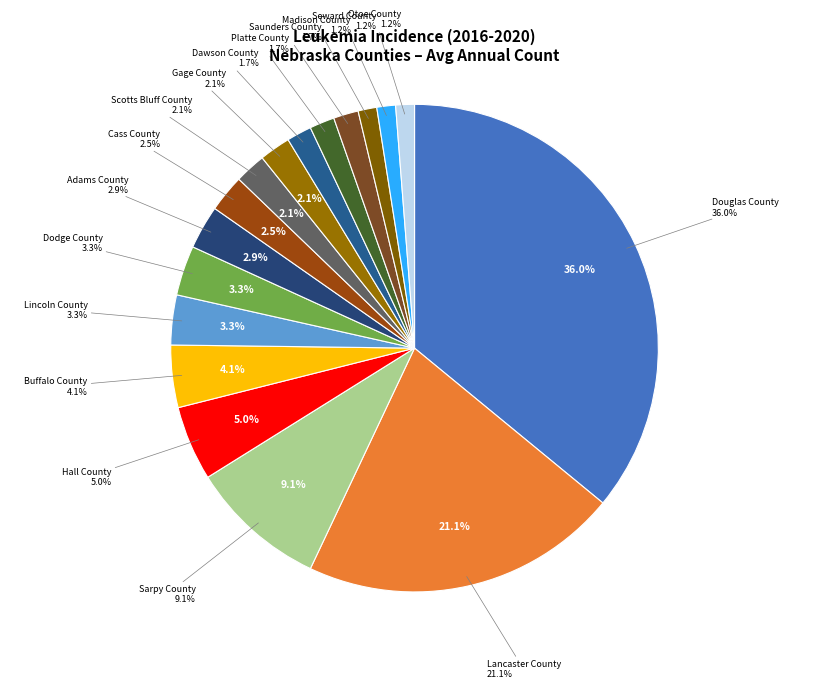

To the nearest percent, what percentage of the pie is Otoe County?

1%